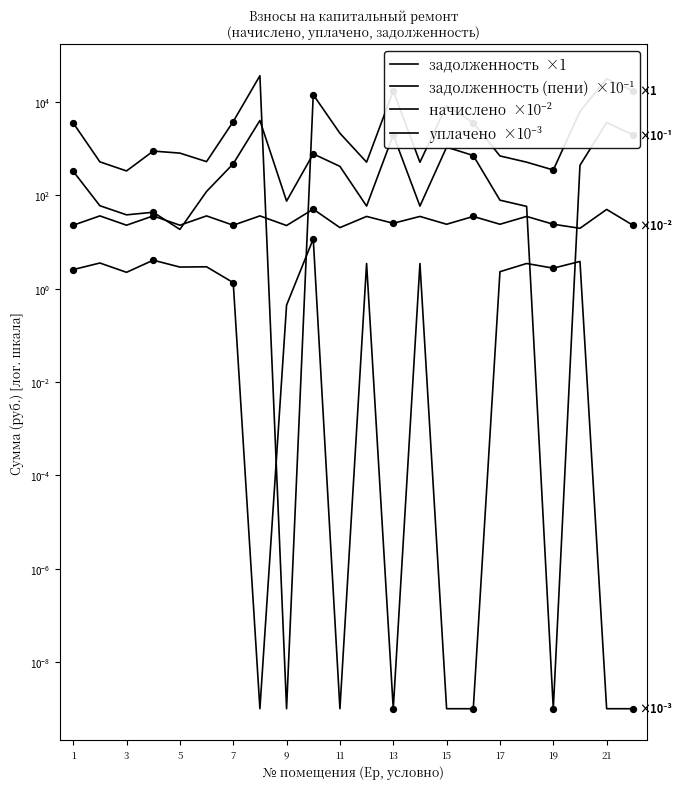

Which series reaches the minimum Y coordinate?

задолженность  ×1